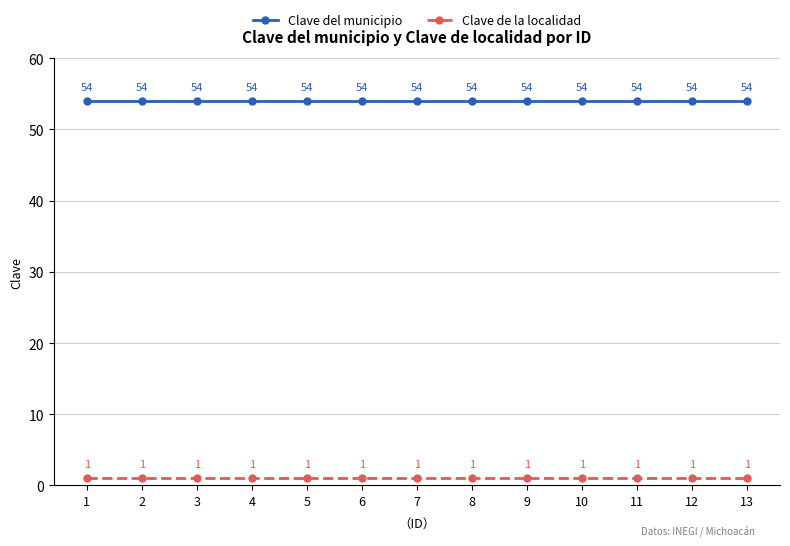

What is the spread (max minus min) of values at 5?

53